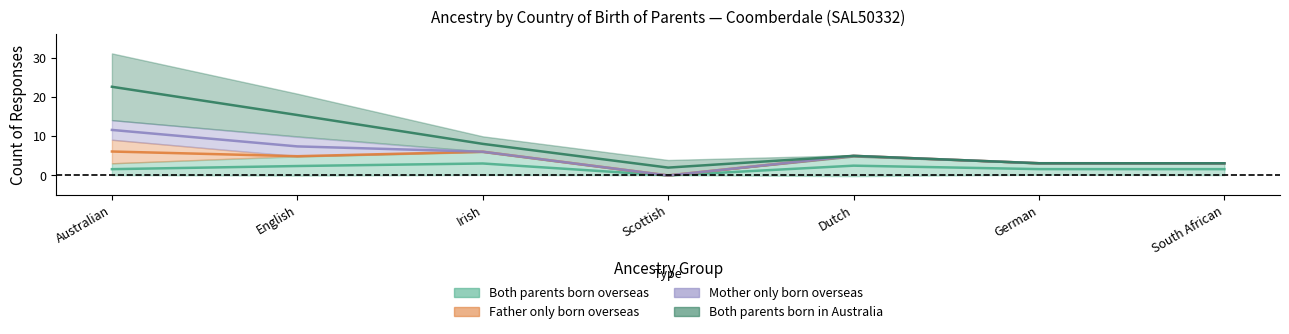

Is it true that Both parents born overseas equals 2 at German?

False